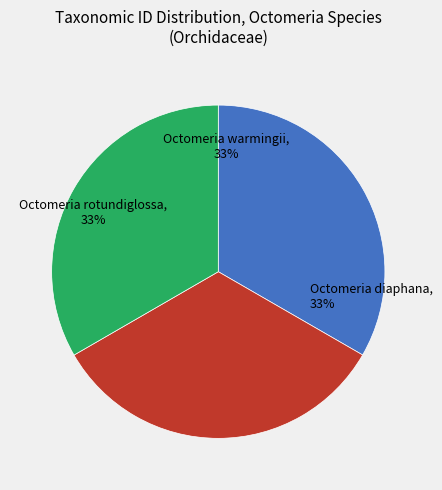

What is the ratio of the value at Octomeria rotundiglossa to the value at Octomeria warmingii?

1.0